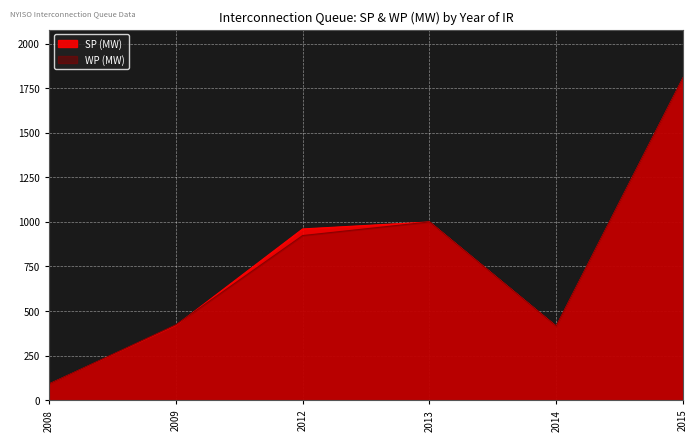

What are all the series names shown in the legend?

SP (MW), WP (MW)